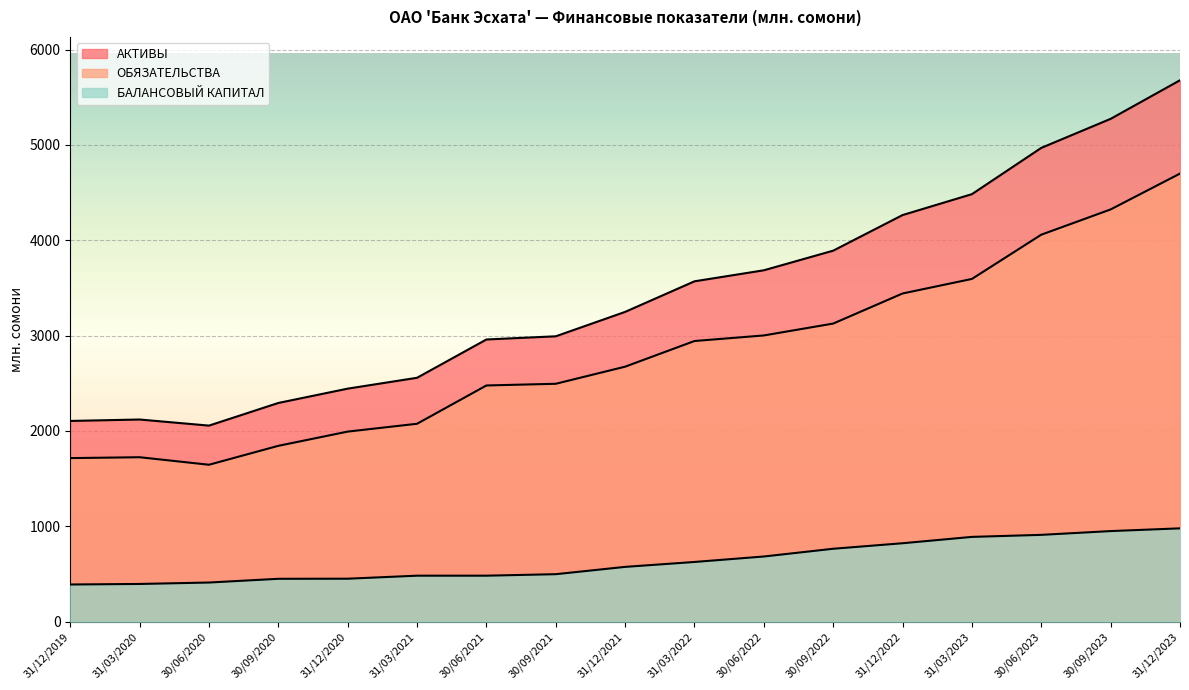

True or false: АКТИВЫ has a value of 2959.5 at 30/06/2021.

True